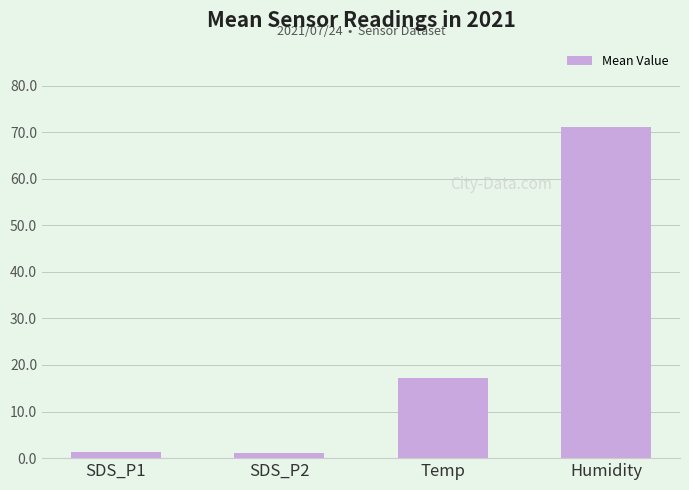

What is the approximate value at Humidity?

71.2